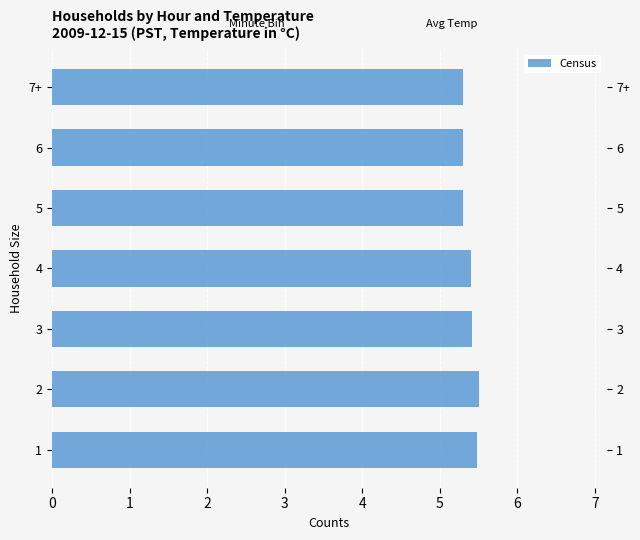

Does the chart contain stacked bars?

No